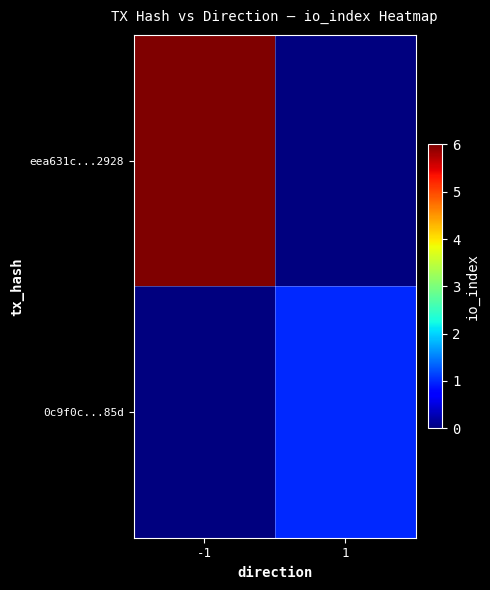

Which label corresponds to the smallest value in the chart?

1